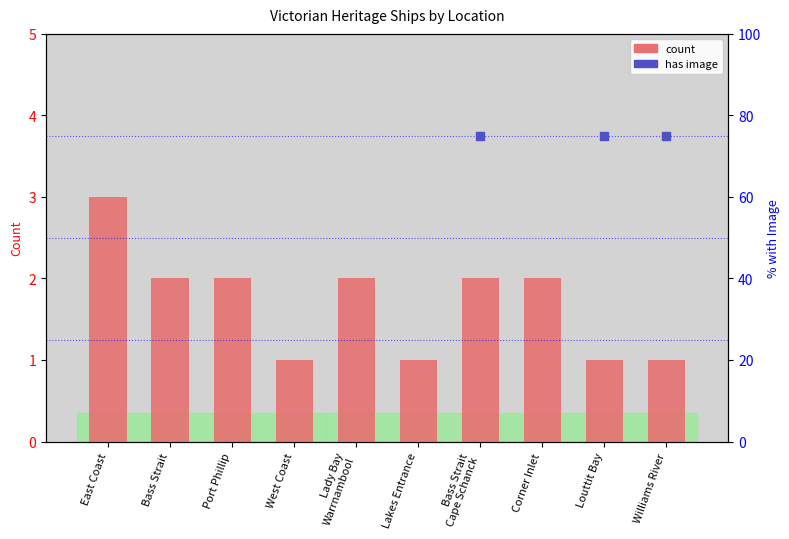

Approximately how many times larger is the value at Lady Bay
Warrnambool compared to Port Phillip?

1.0